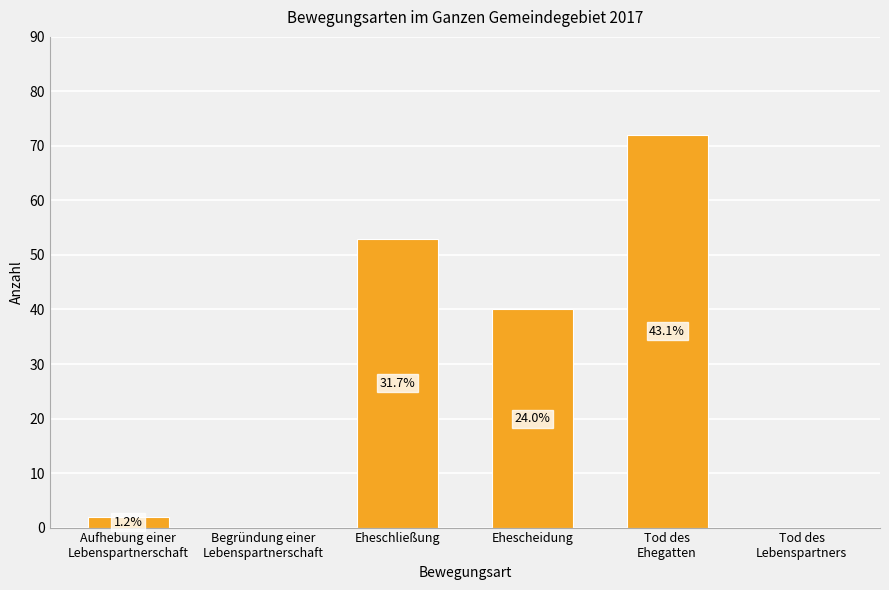

Does the chart contain stacked bars?

No